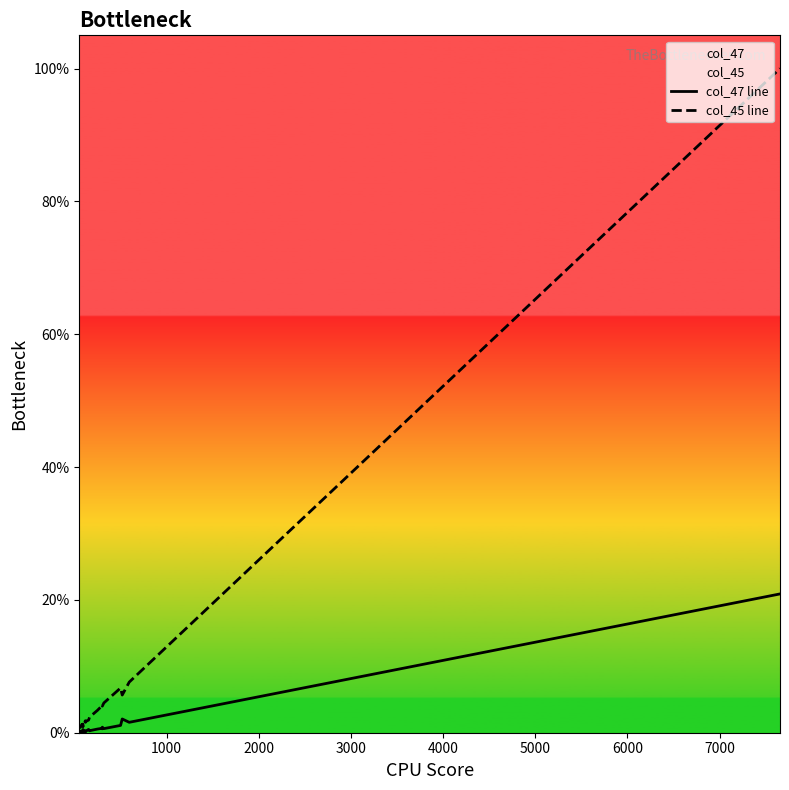

What is the label of the 24th point from the right?

6000